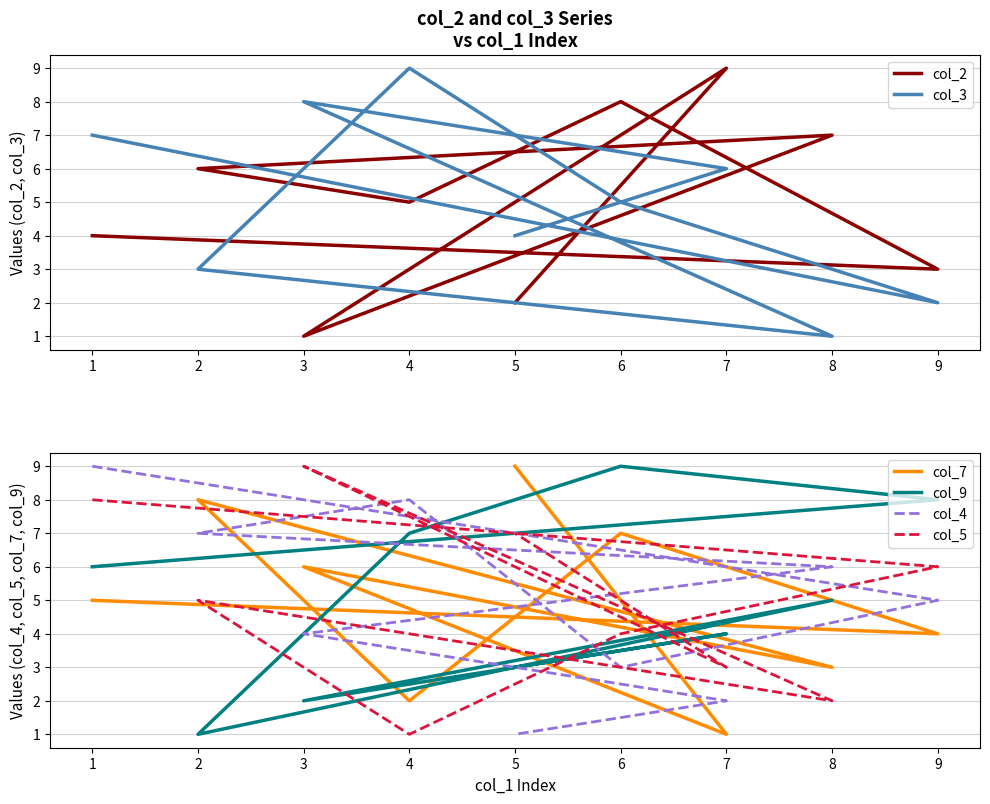

Is the value of col_9 at 9 greater than the value of col_3 at 7?

Yes